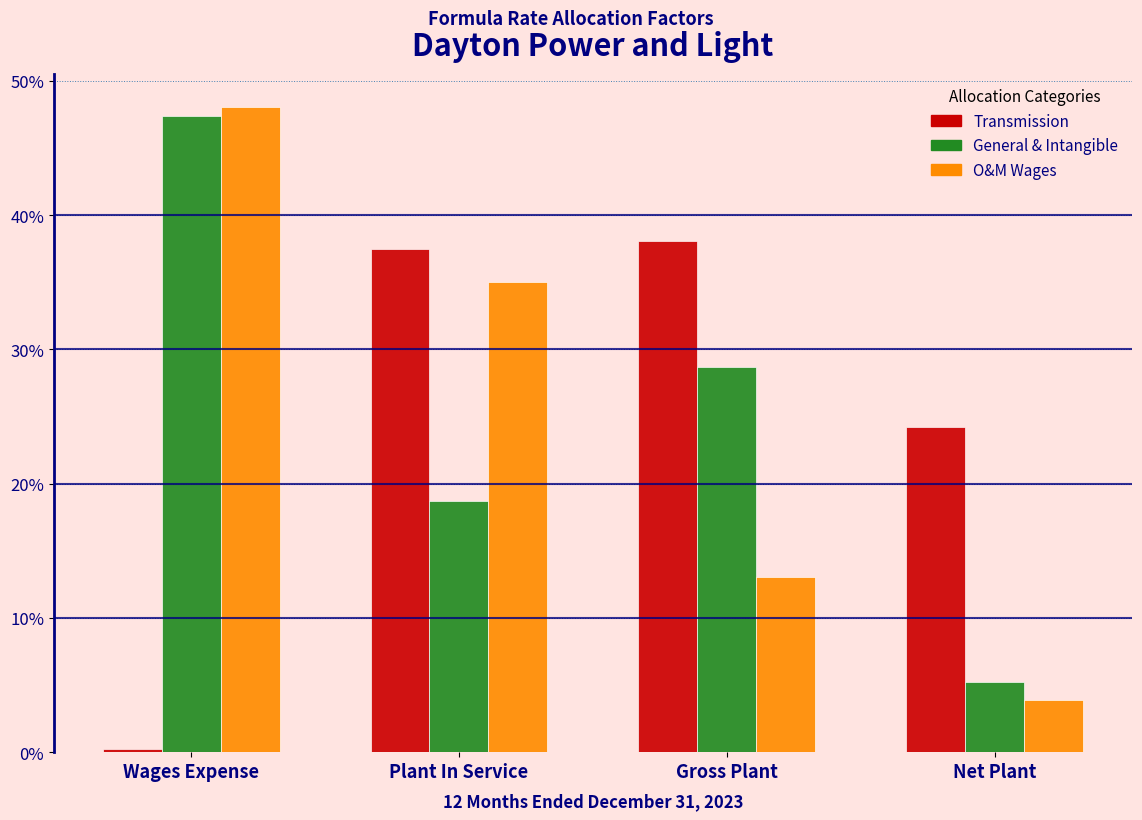

Reading left to right, what are all the values shown in this chart?

Transmission: Wages Expense=0.3	Plant In Service=37.5	Gross Plant=38.0	Net Plant=24.2
General & Intangible: Wages Expense=47.4	Plant In Service=18.7	Gross Plant=28.7	Net Plant=5.2
O&M Wages: Wages Expense=48.1	Plant In Service=35.0	Gross Plant=13.0	Net Plant=3.9